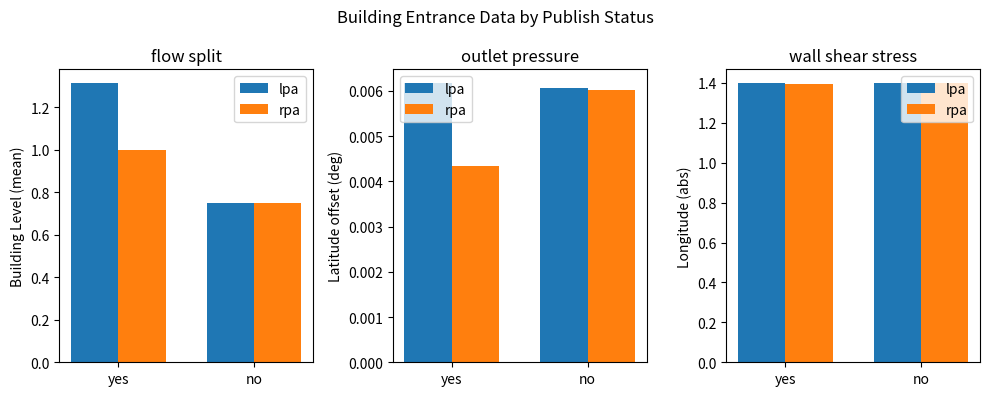

Is it true that rpa equals 1.9 at no?

False